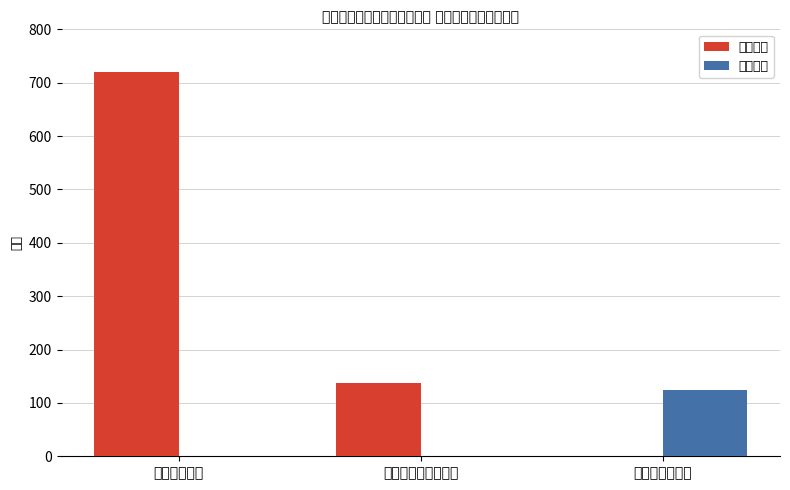

What are all the series names shown in the legend?

人员经费, 公用经费